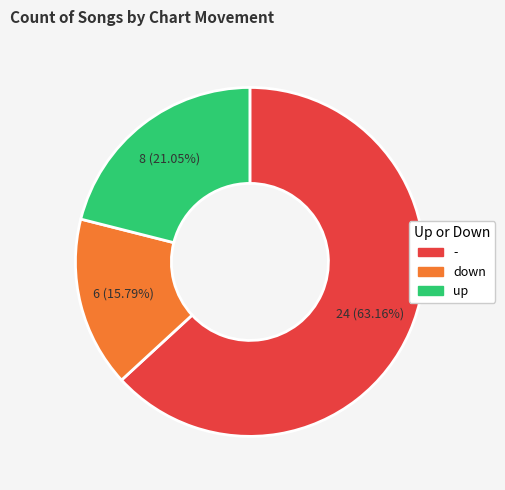

To the nearest percent, what percentage of the pie is up?

21%